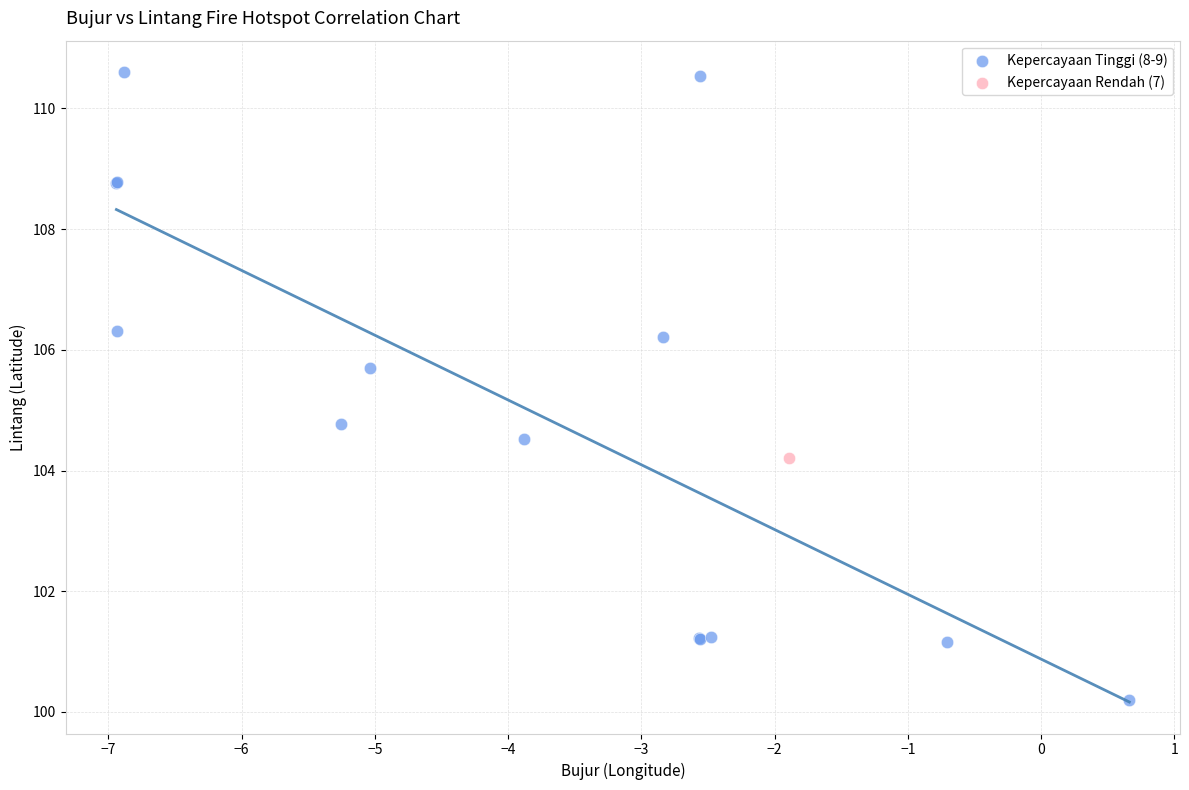

What are all the series names shown in the legend?

Kepercayaan Tinggi (8-9), Kepercayaan Rendah (7)